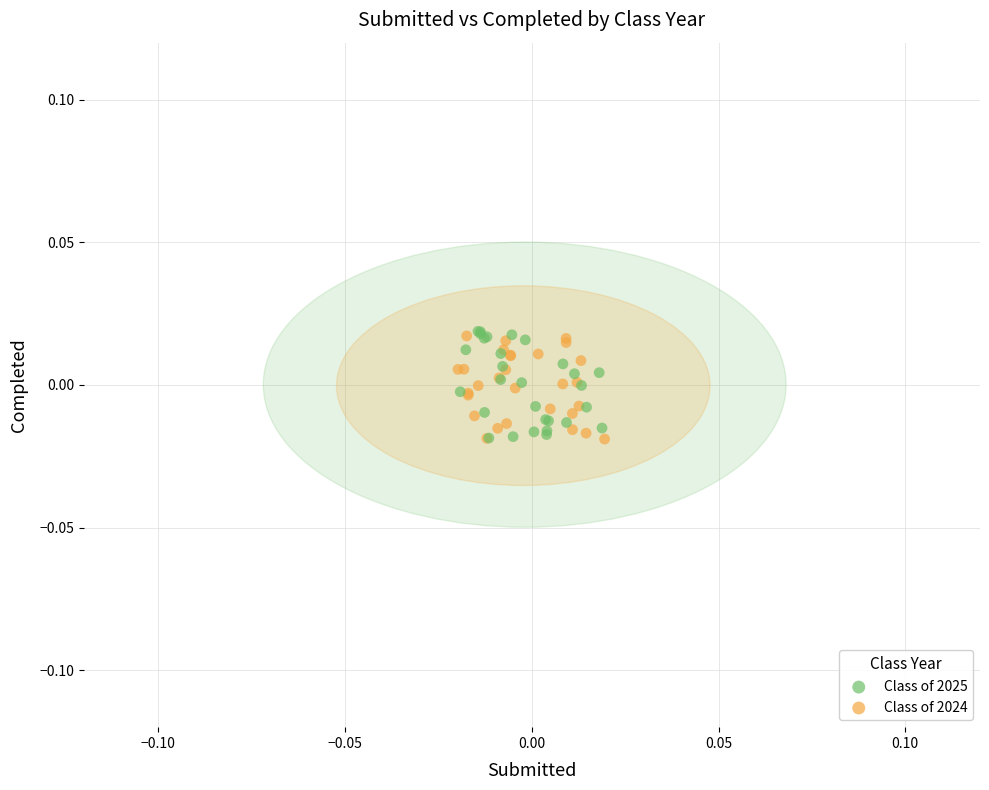

What are all the series names shown in the legend?

Class of 2025, Class of 2024